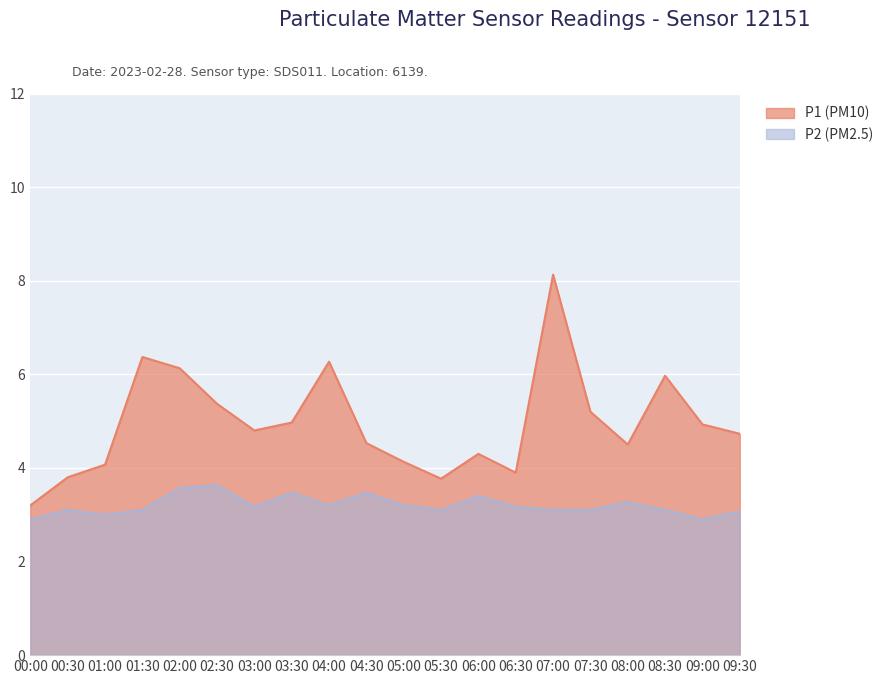

True or false: P1 and P2 intersect in this chart.

False